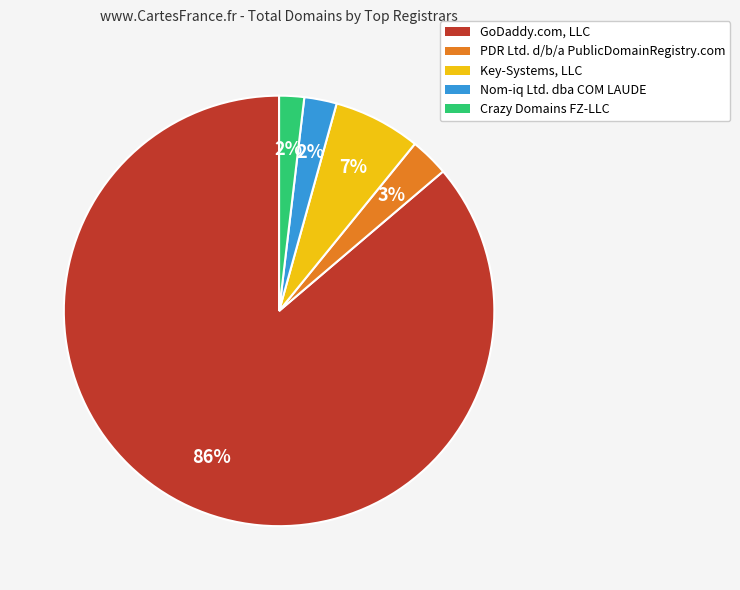

How many slices are in this pie chart?

5